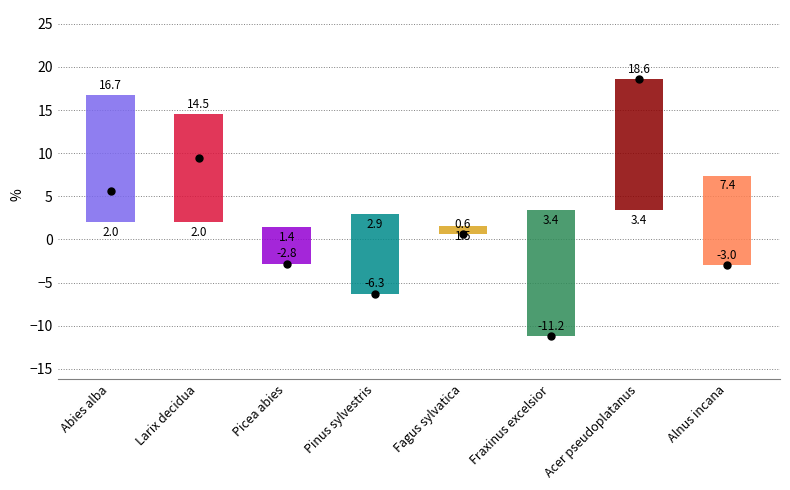

How many times do low and mid cross each other?

3